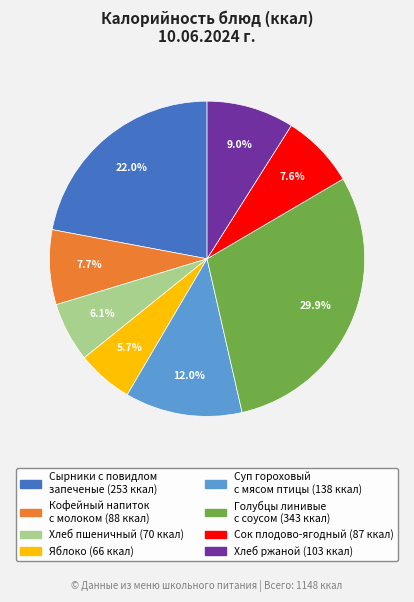

What portion of the pie excludes Хлеб ржаной?

91.0%